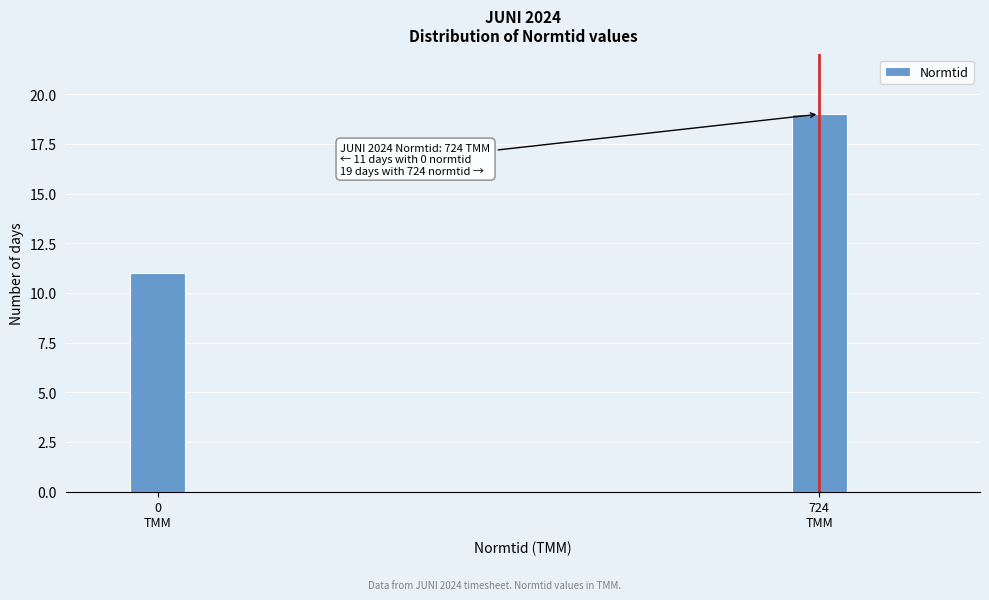

Reading right to left, extract all data points from this chart.

19	11